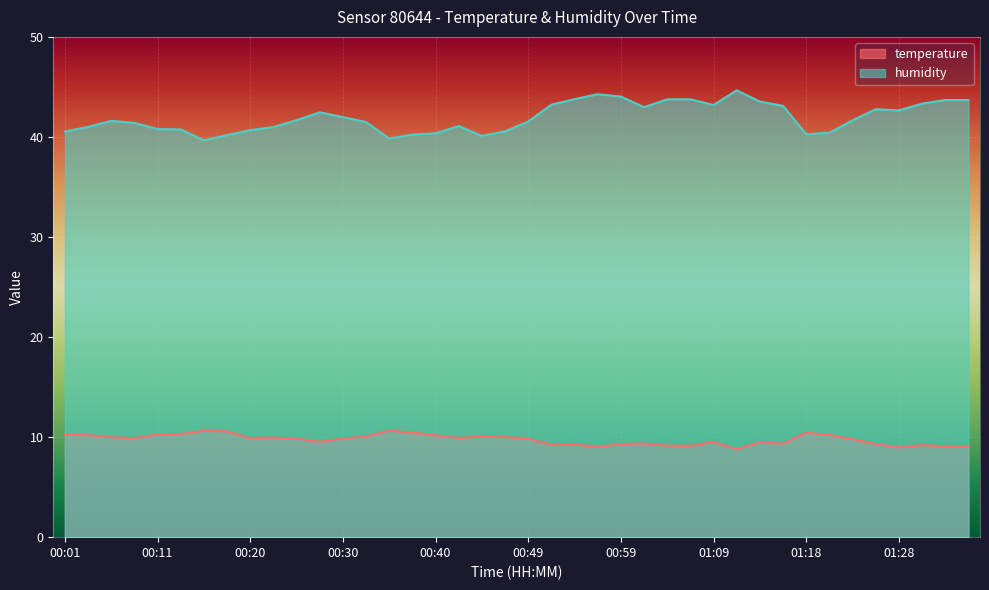

The value of humidity at 00:42 is 54.2. True or false?

False